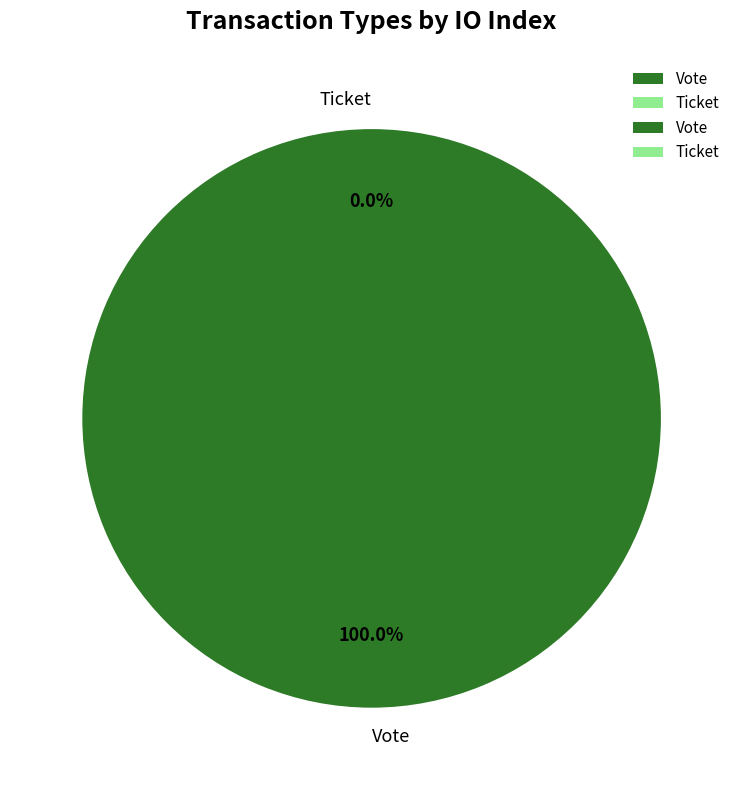

Which slice represents more than half of the pie?

Vote